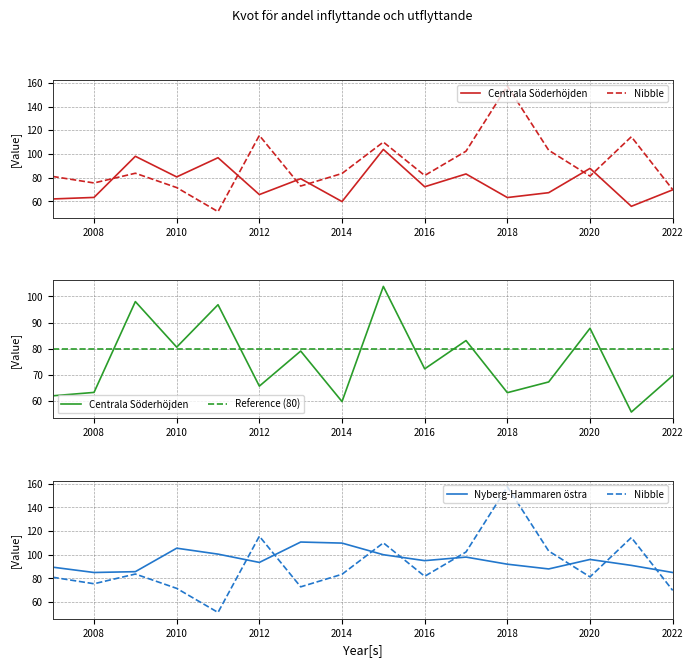

Does the chart display data point markers on the line(s)?

No